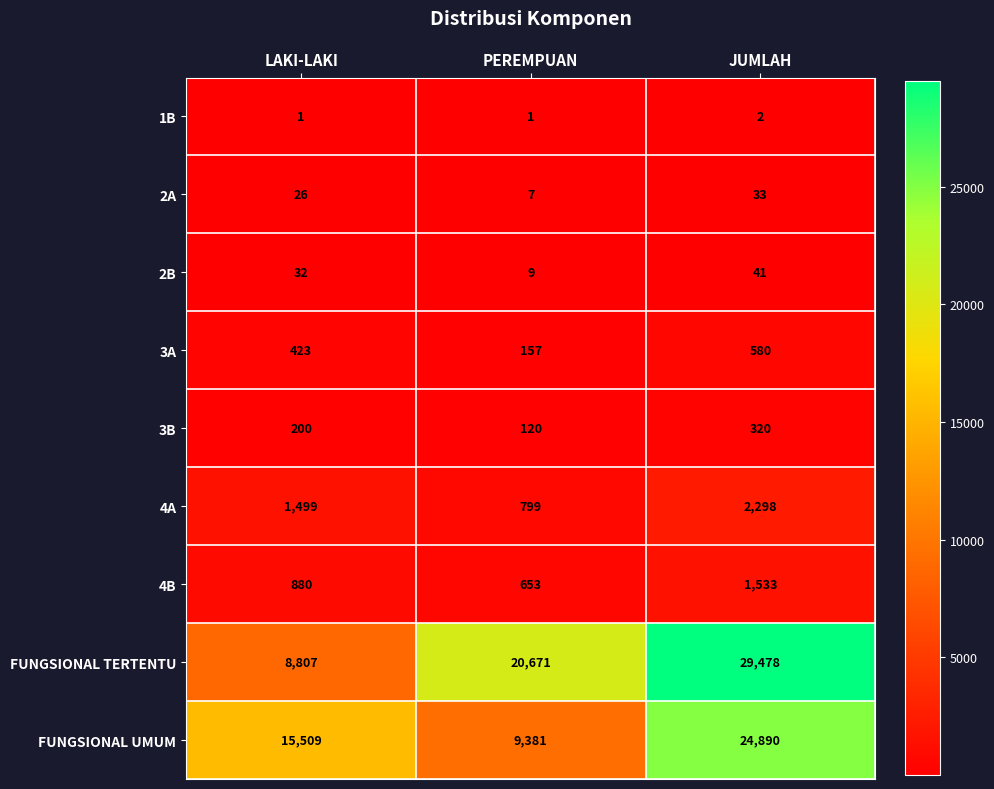

True or false: 4A has a value of 2495 at LAKI-LAKI.

False